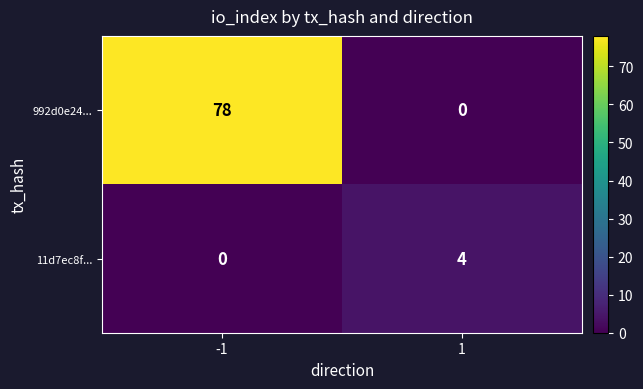

Reading left to right, transcribe all the data shown in this chart.

992d0e24...: -1=78	1=0
11d7ec8f...: -1=0	1=4